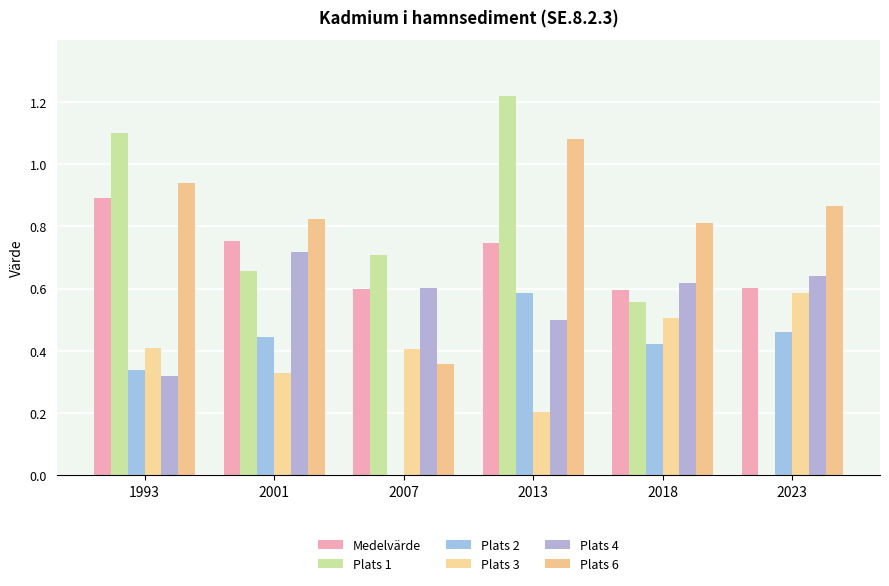

What is the greatest value displayed?

1.2